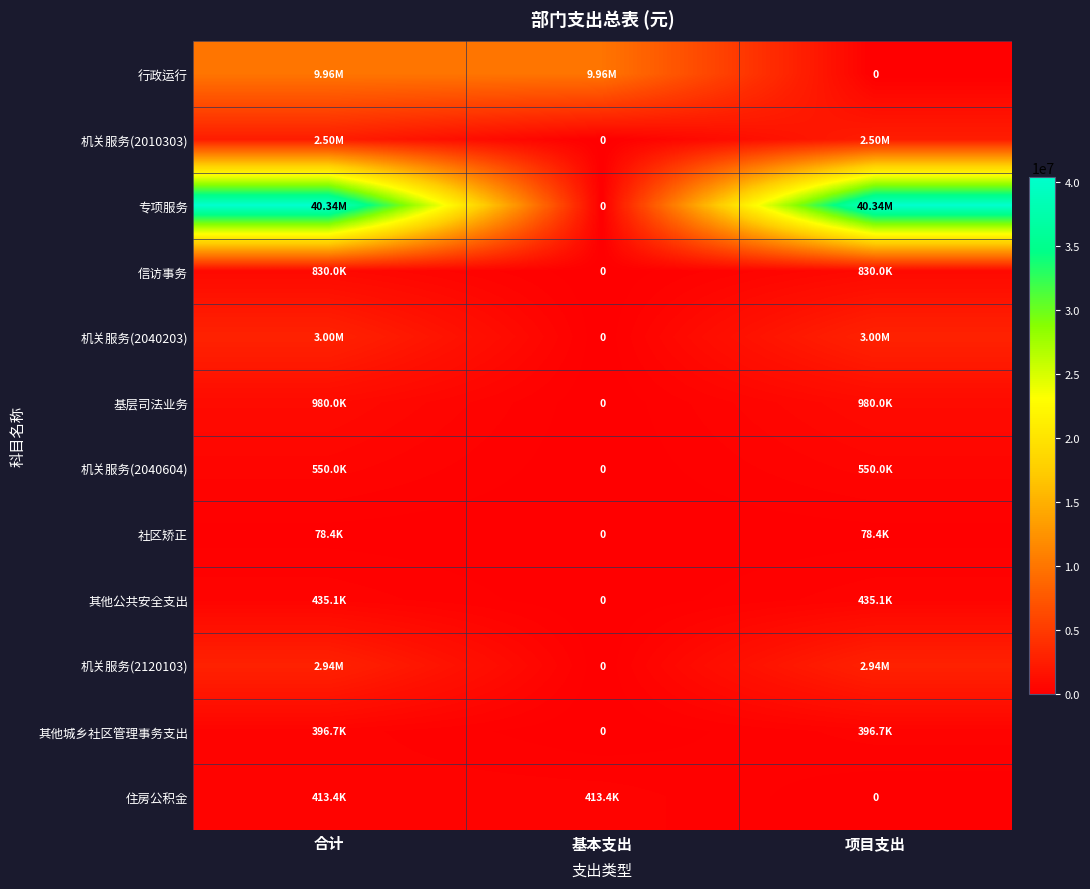

List the series in order of their peak value, highest first.

专项服务, 行政运行, 机关服务(2040203), 机关服务(2120103), 机关服务(2010303), 基层司法业务, 信访事务, 机关服务(2040604), 其他公共安全支出, 住房公积金, 其他城乡社区管理事务支出, 社区矫正